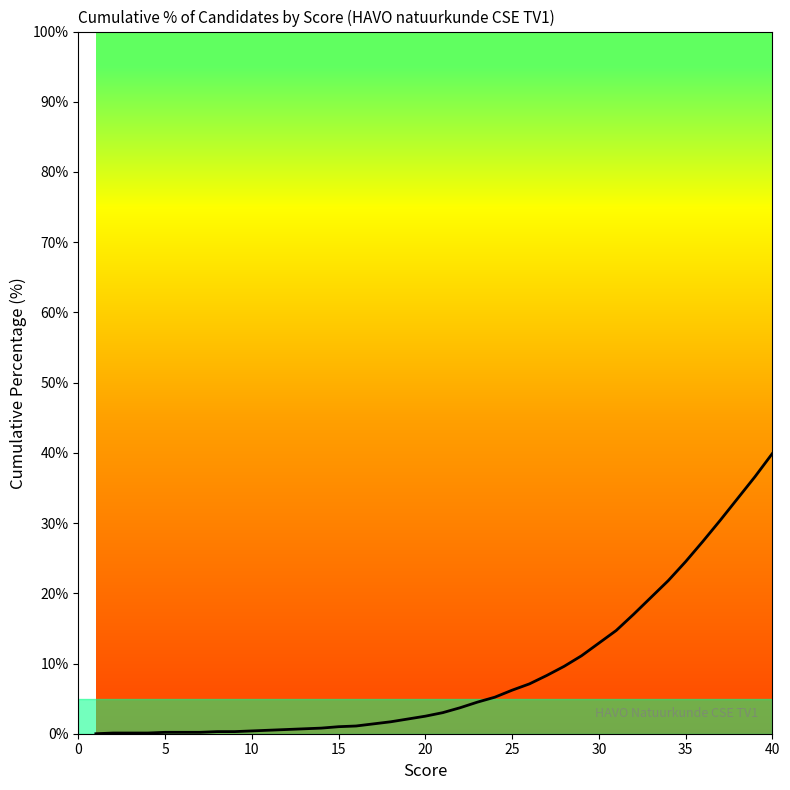

Does the chart display data point markers on the line(s)?

No